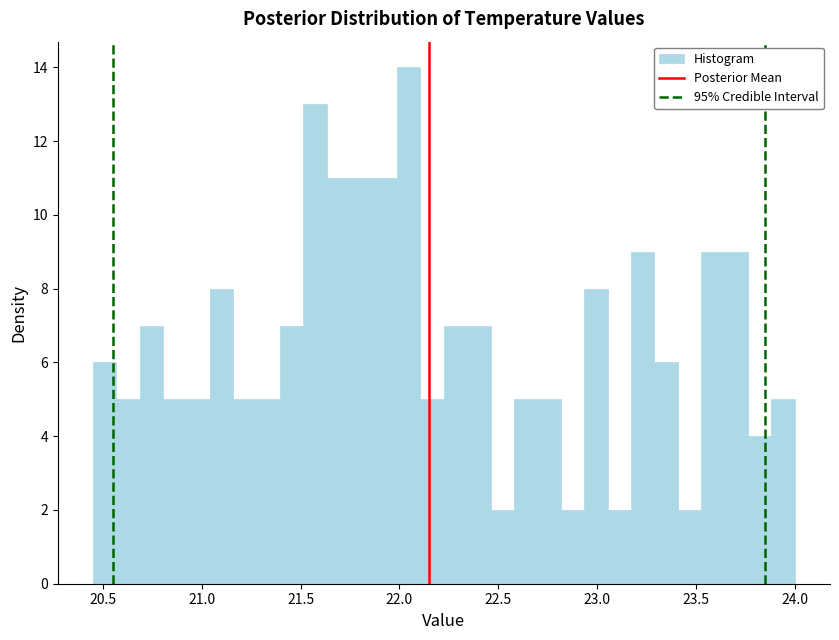

Around what value on the x-axis is the tallest bar? Give the approximate position of its centre, as read against the axis.

22.05